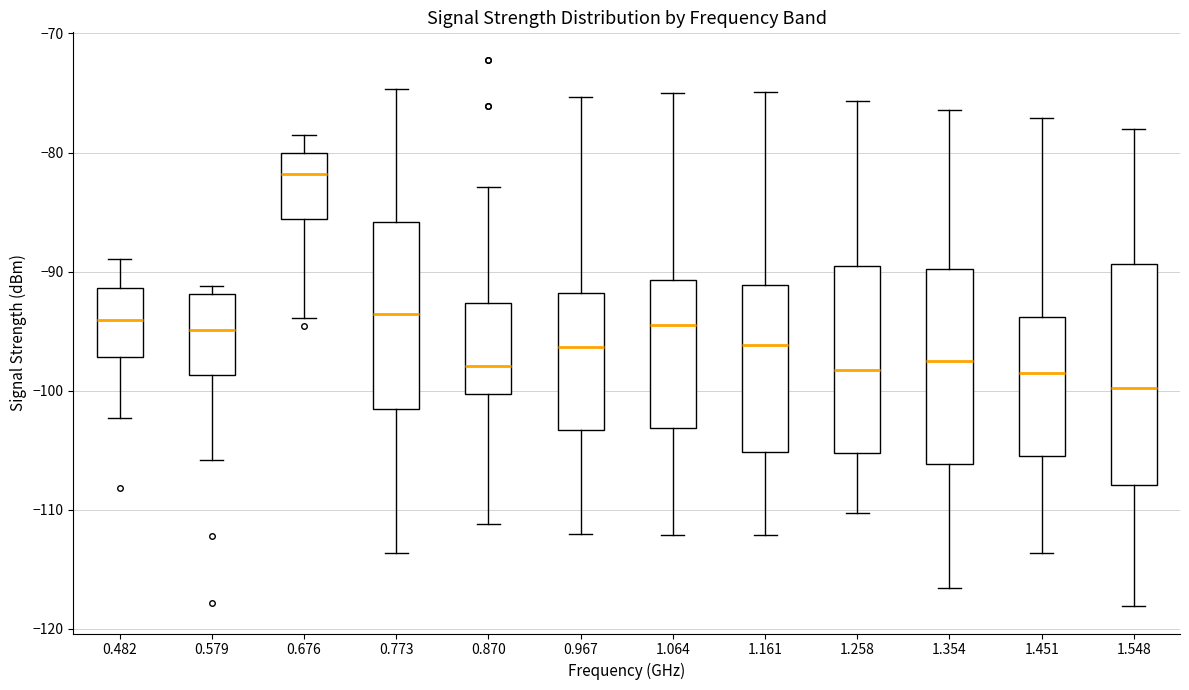

Comparing the boxes themselves (not the whiskers), which one is the tallest?

1.548